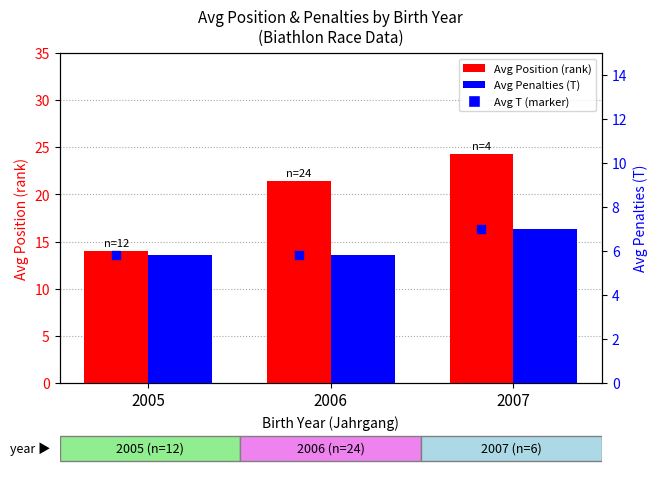

Which series has the largest Y range (max minus min)?

Avg Position (rank)